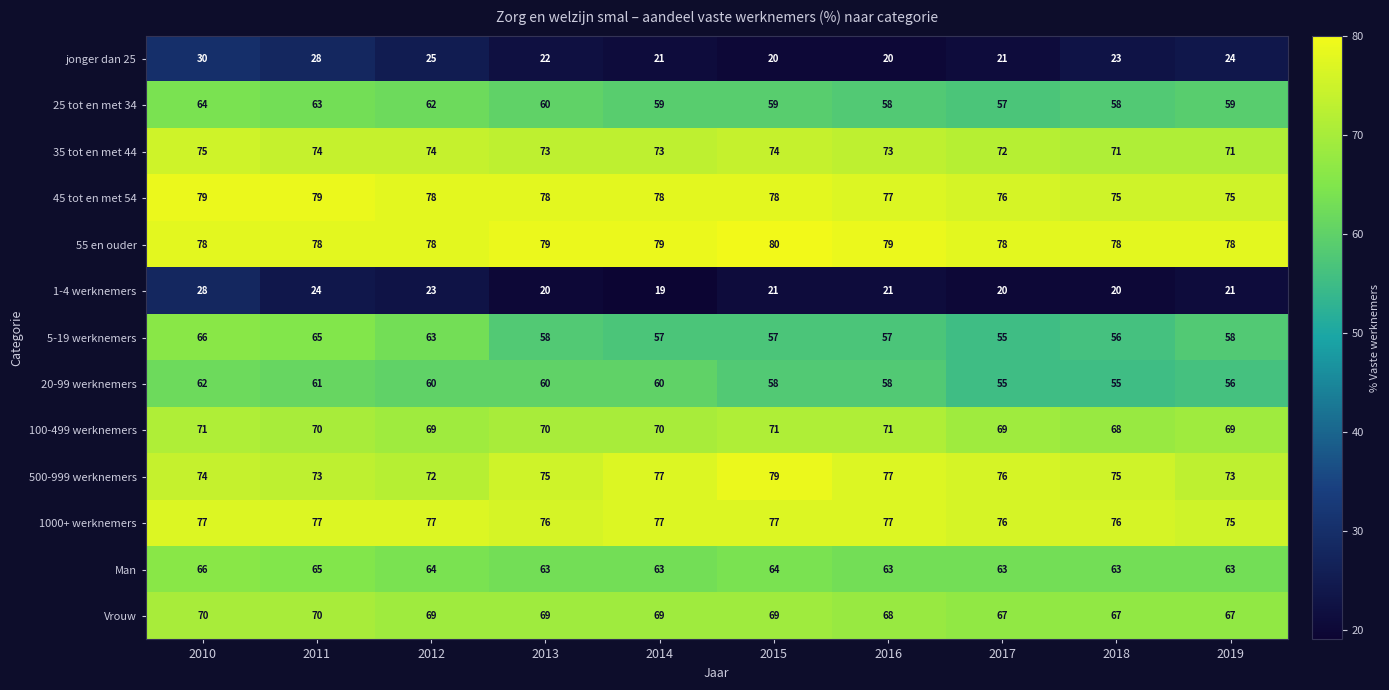

How many 45 tot en met 54 values are between 76 and 78?

6